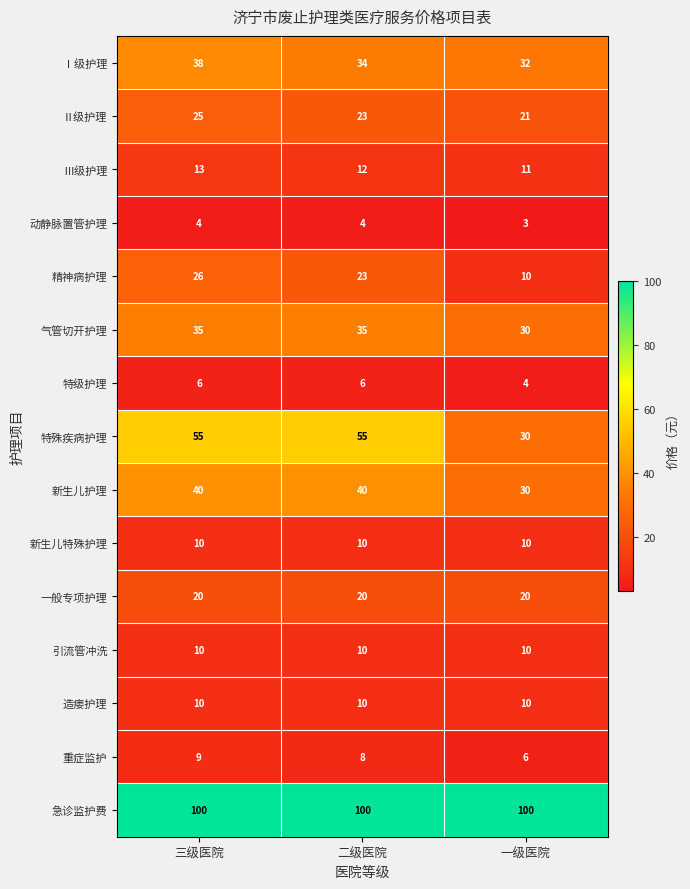

True or false: 新生儿护理 has a value of 6 at 一级医院.

False